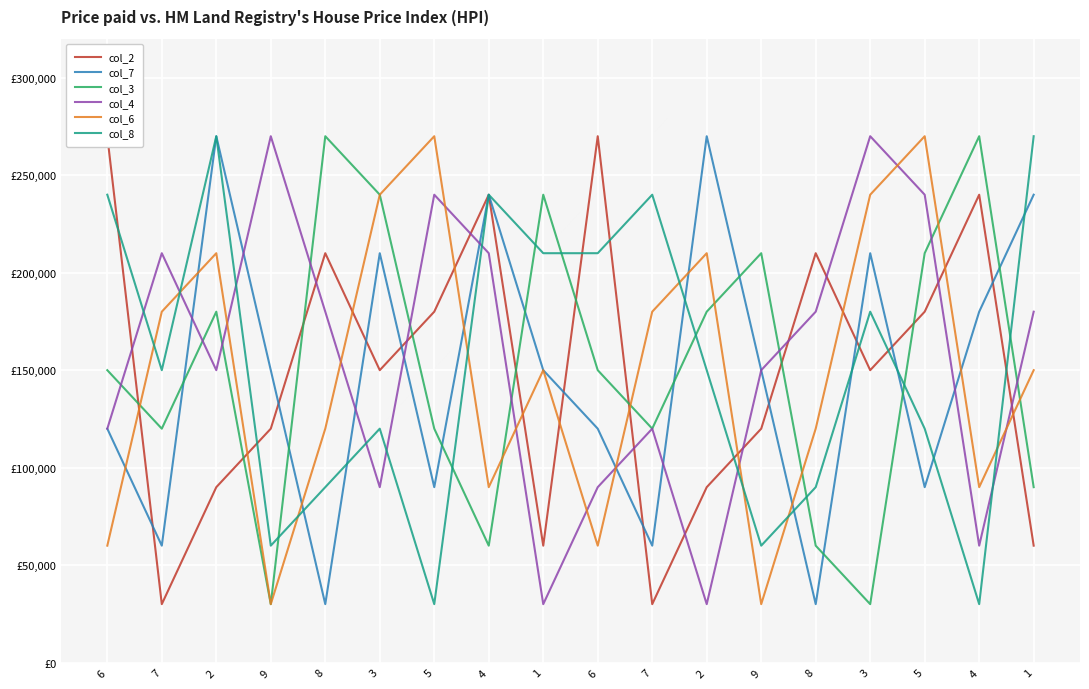

What is the sum of the col_7 values at 5 and 3?

300000